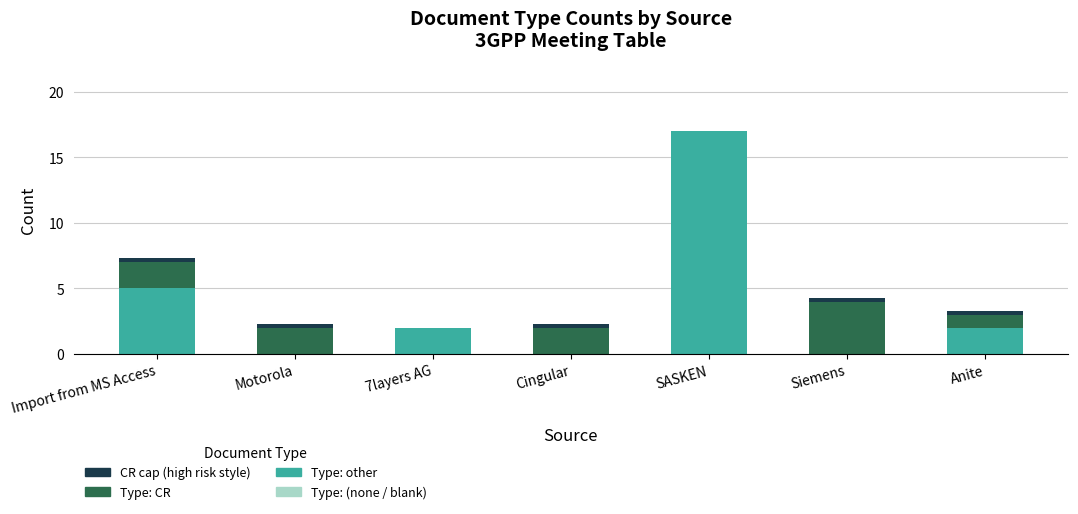

Reading left to right, transcribe the values for Type: other.

Import from MS Access=5.0	Motorola=0.0	7layers AG=2.0	Cingular=0.0	SASKEN=17.0	Siemens=0.0	Anite=2.0